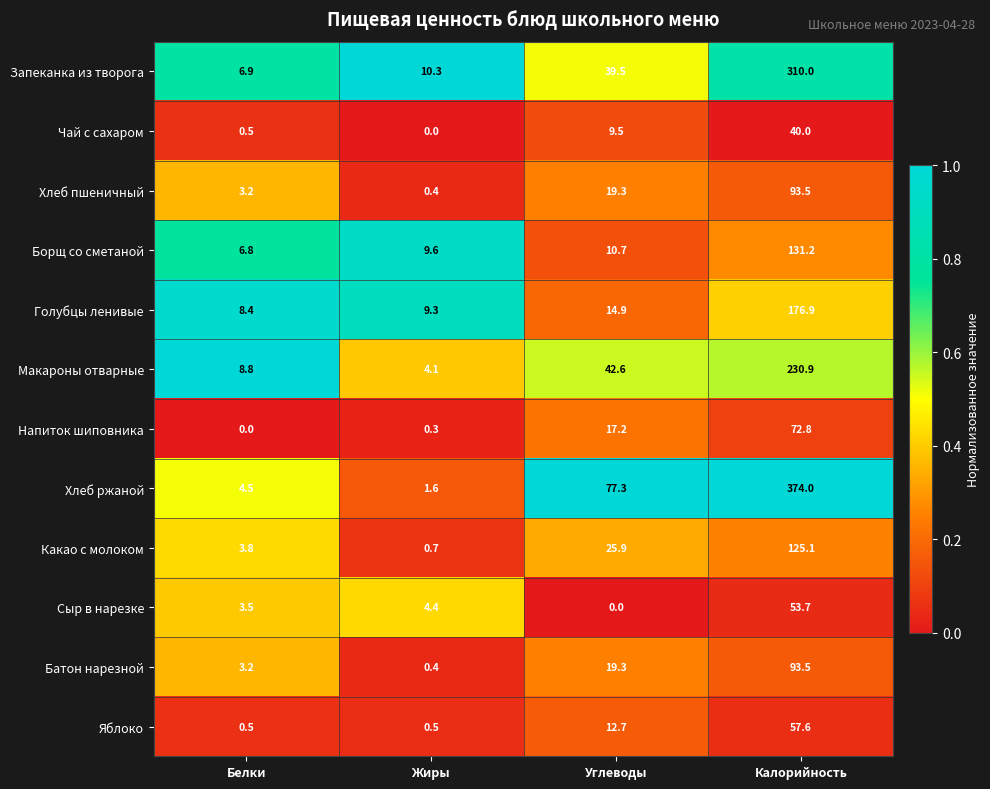

What is the spread (max minus min) of values at Жиры?

10.3